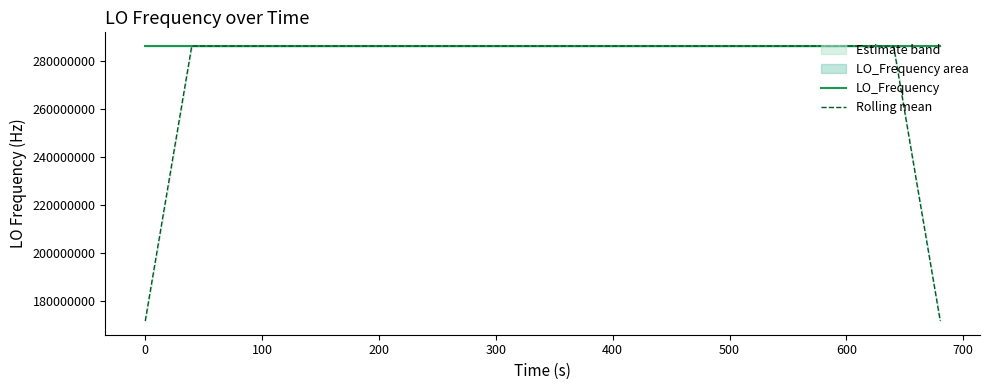

What is the smallest value displayed?

171628199.8